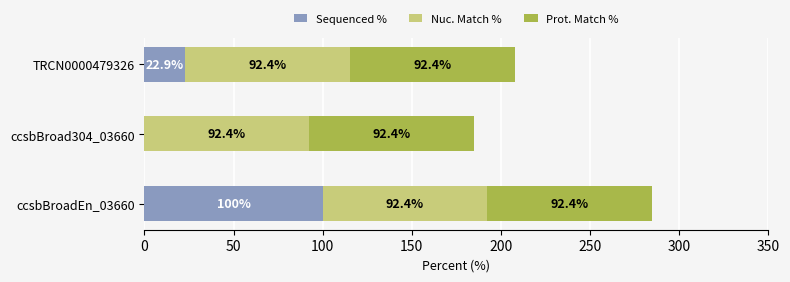

What is the maximum value for Sequenced %?

100.0